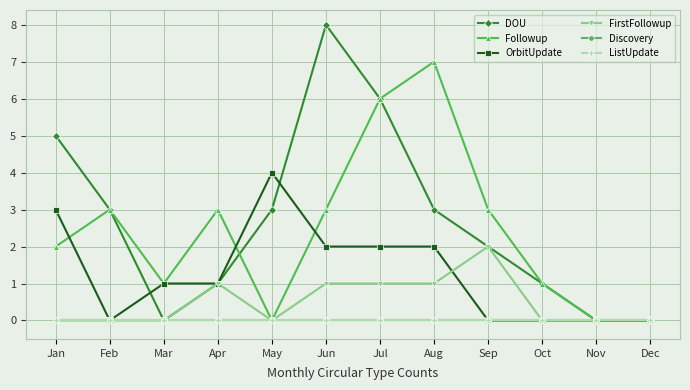

Reading left to right, what are all the values shown in this chart?

DOU: Jan=5	Feb=3	Mar=0	Apr=1	May=3	Jun=8	Jul=6	Aug=3	Sep=2	Oct=1	Nov=0	Dec=0
Followup: Jan=2	Feb=3	Mar=1	Apr=3	May=0	Jun=3	Jul=6	Aug=7	Sep=3	Oct=1	Nov=0	Dec=0
OrbitUpdate: Jan=3	Feb=0	Mar=1	Apr=1	May=4	Jun=2	Jul=2	Aug=2	Sep=0	Oct=0	Nov=0	Dec=0
FirstFollowup: Jan=0	Feb=0	Mar=0	Apr=1	May=0	Jun=1	Jul=1	Aug=1	Sep=2	Oct=0	Nov=0	Dec=0
Discovery: Jan=0	Feb=0	Mar=0	Apr=0	May=0	Jun=0	Jul=0	Aug=0	Sep=0	Oct=0	Nov=0	Dec=0
ListUpdate: Jan=0	Feb=0	Mar=0	Apr=0	May=0	Jun=0	Jul=0	Aug=0	Sep=0	Oct=0	Nov=0	Dec=0